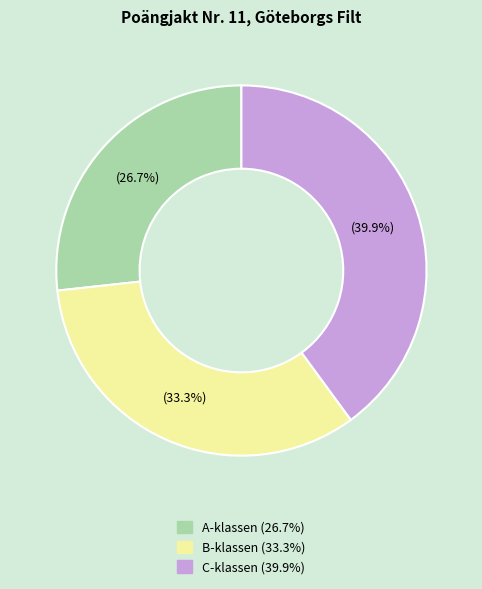

Rank the categories by value from highest to lowest.

C-klassen, B-klassen, A-klassen